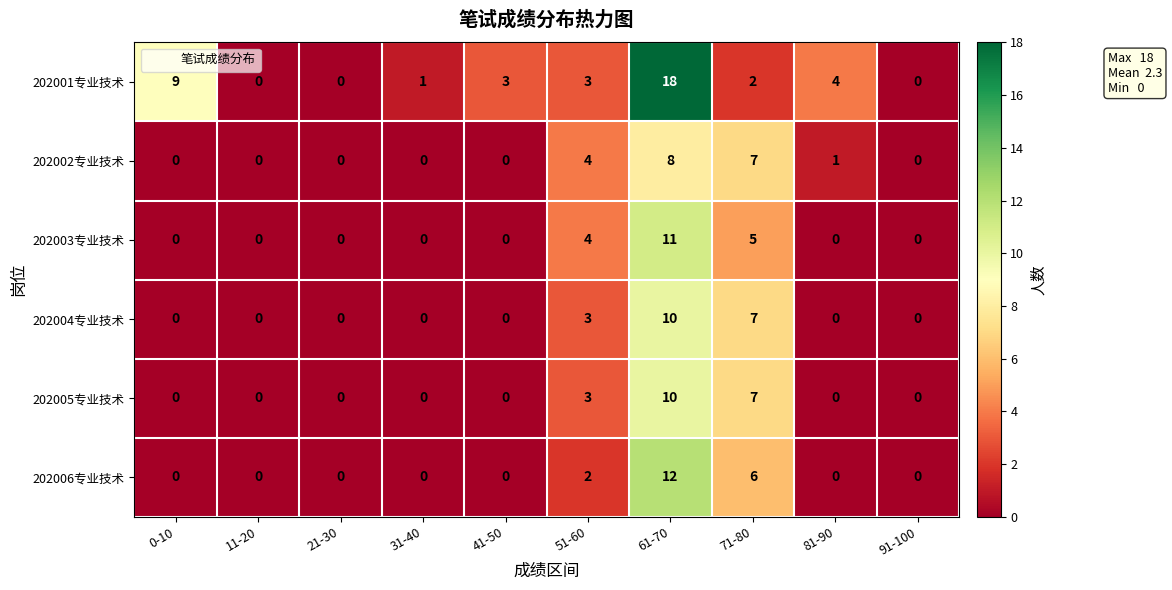

Which series has the largest total across all categories?

202001专业技术